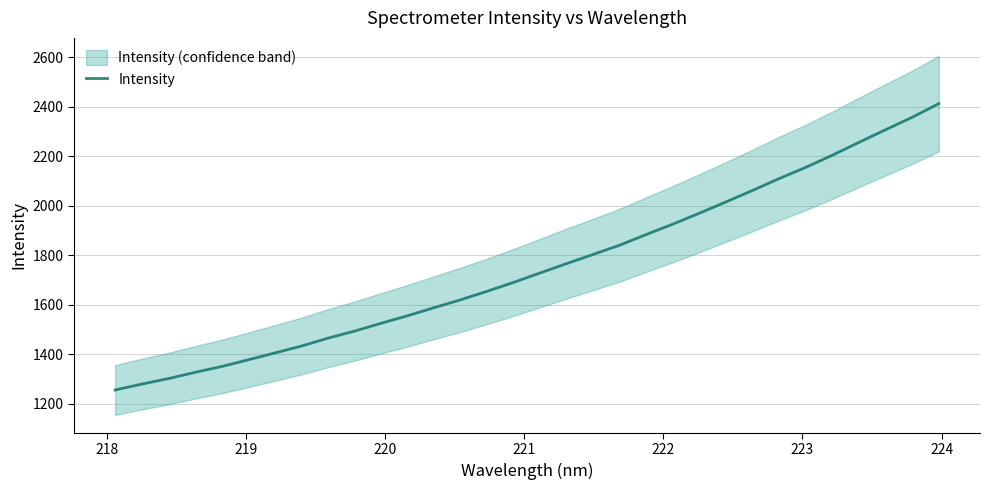

What is the highest value of the Intensity series?

2412.4